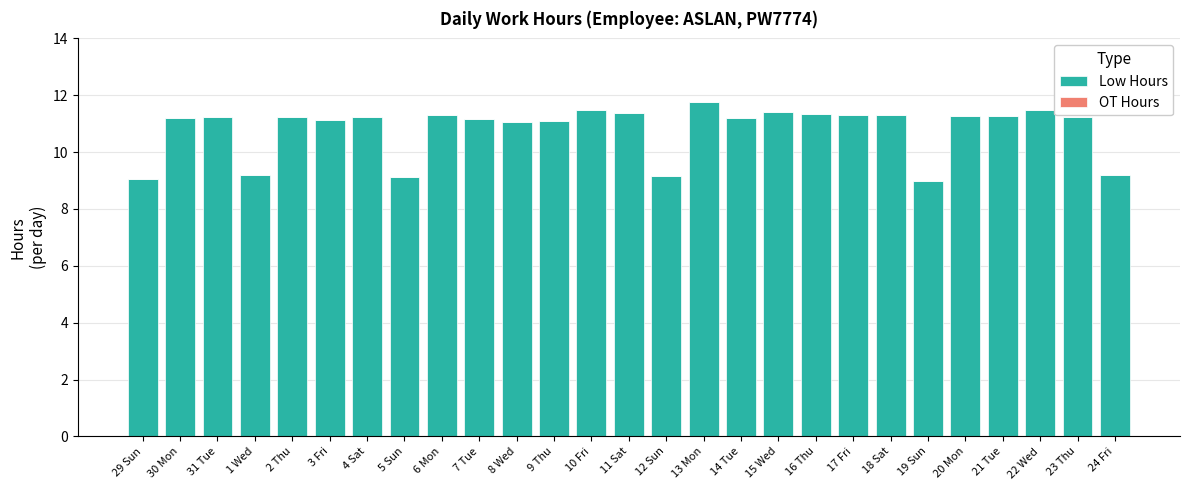

What is the difference between the second highest and second lowest values?

2.4